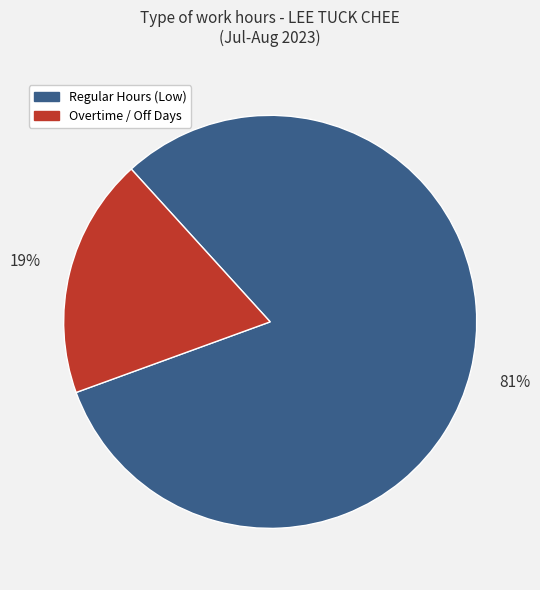

Combined, do Regular Hours (Low) and Overtime / Off Days account for over 50%?

Yes